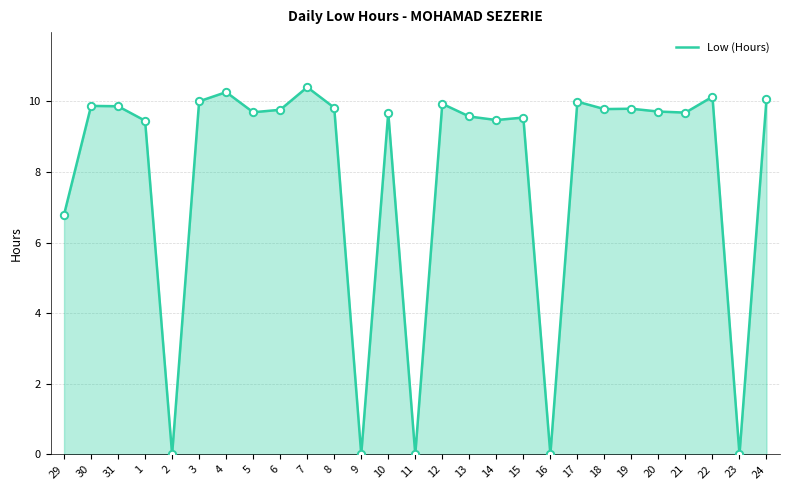

What is the ratio of the value at 3 to the value at 4?

1.0